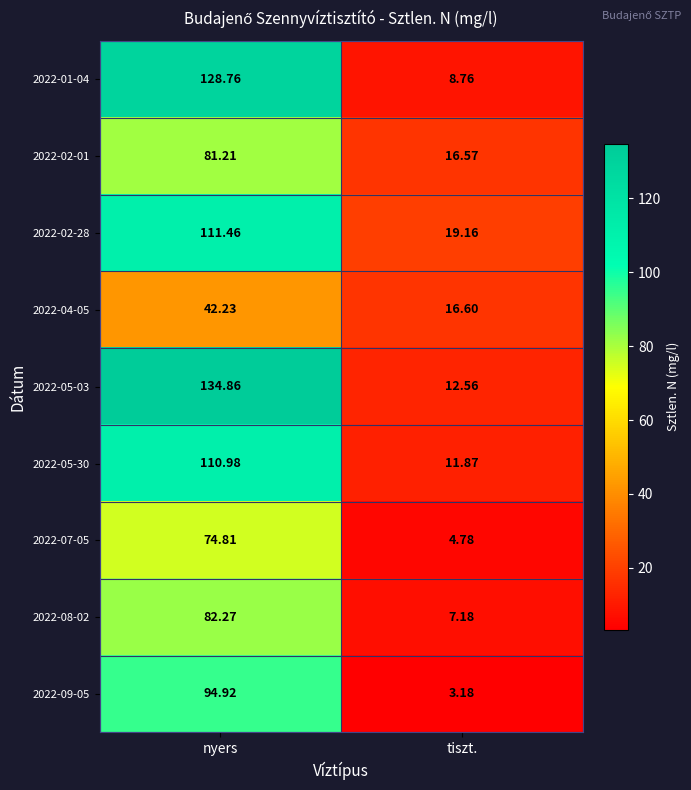

Rank the series at tiszt. from lowest to highest value.

2022-09-05, 2022-07-05, 2022-08-02, 2022-01-04, 2022-05-30, 2022-05-03, 2022-02-01, 2022-04-05, 2022-02-28